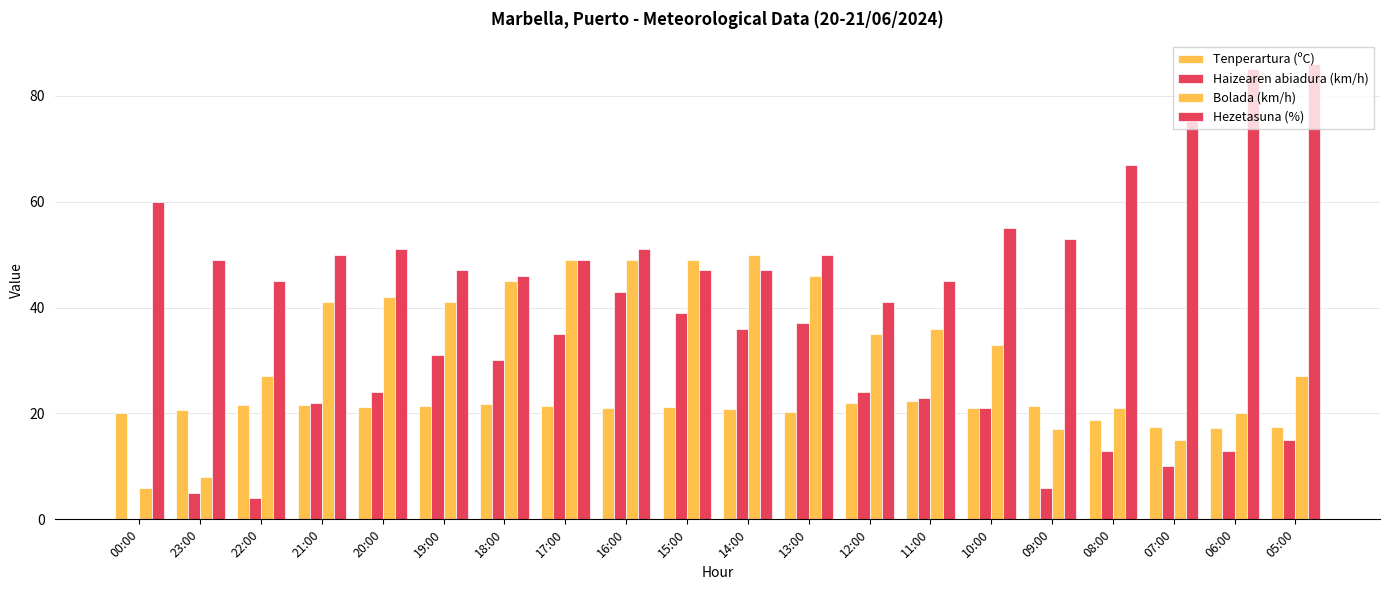

How many data points does each series have?

20